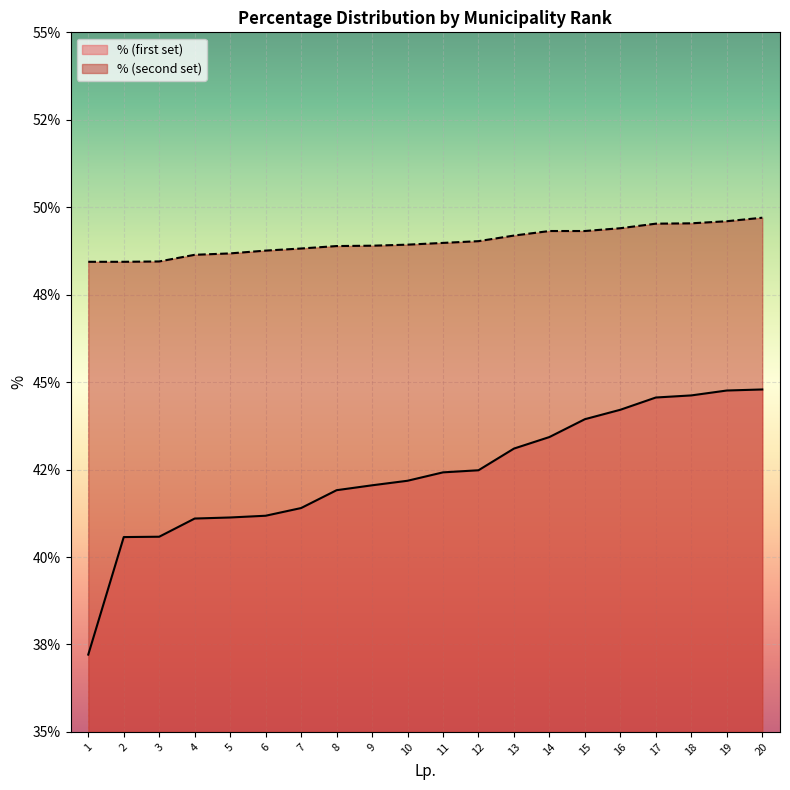

True or false: % (first set) has more than 1 interior local peaks.

False